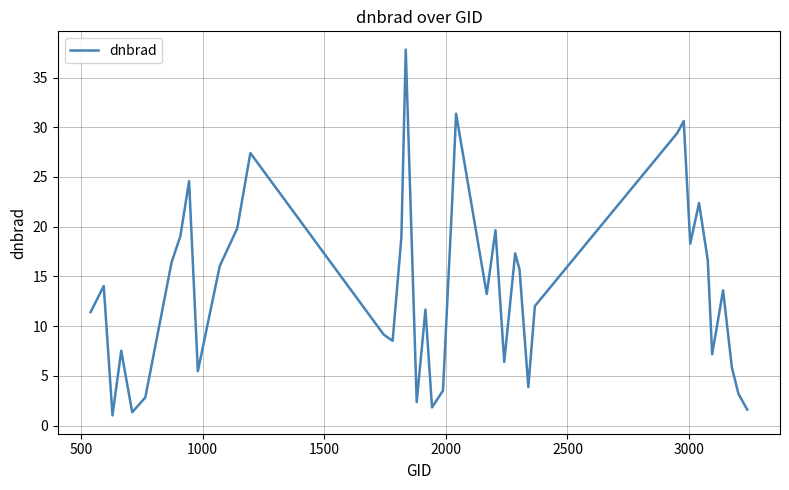

What is the difference between the maximum and minimum values?

36.8